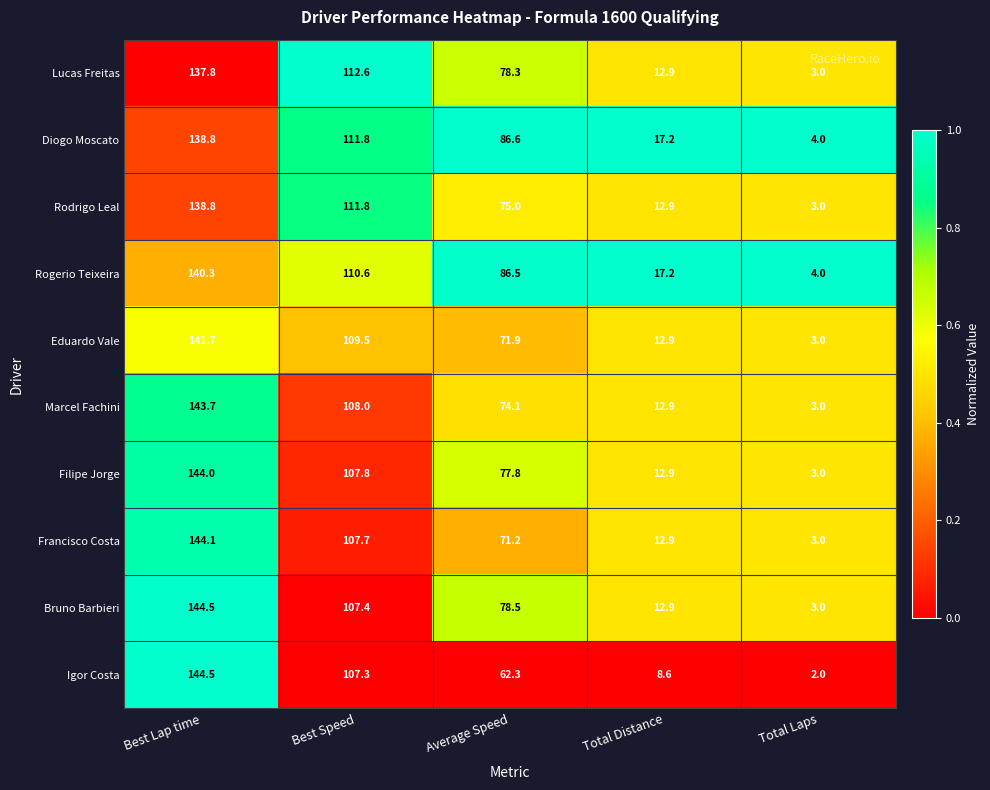

What is the highest value of the Marcel Fachini series?

143.7